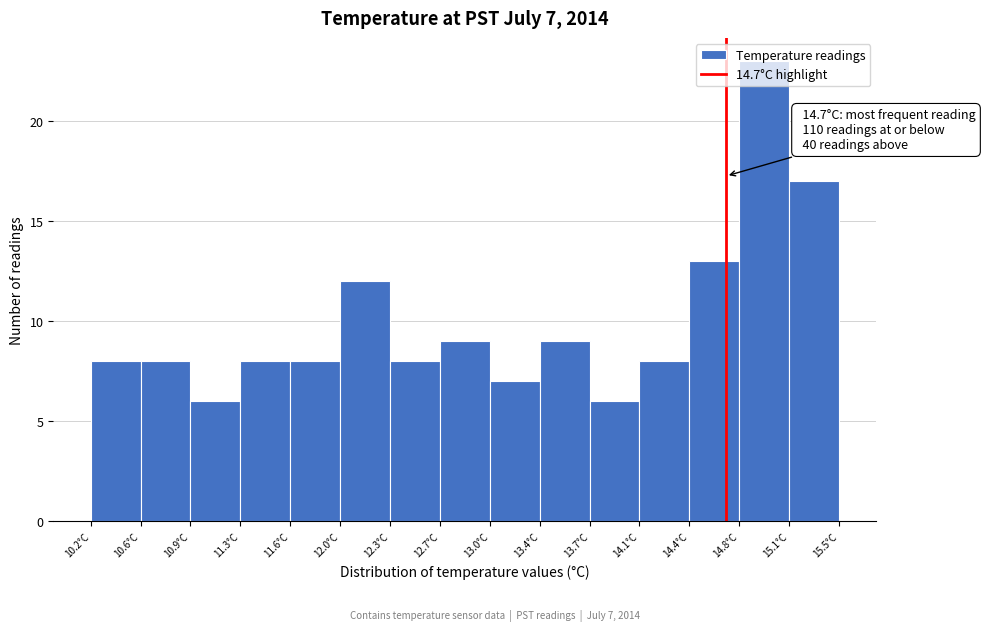

Which range on the x-axis has the tallest bar?

14.80 to 15.15